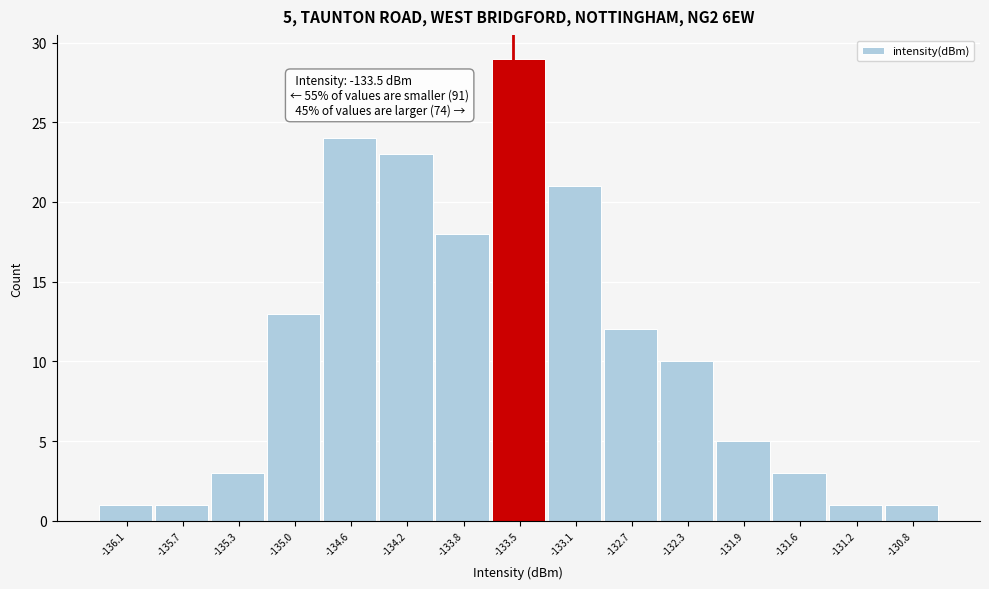

Which range on the x-axis has the tallest bar?

-133.65 to -133.25